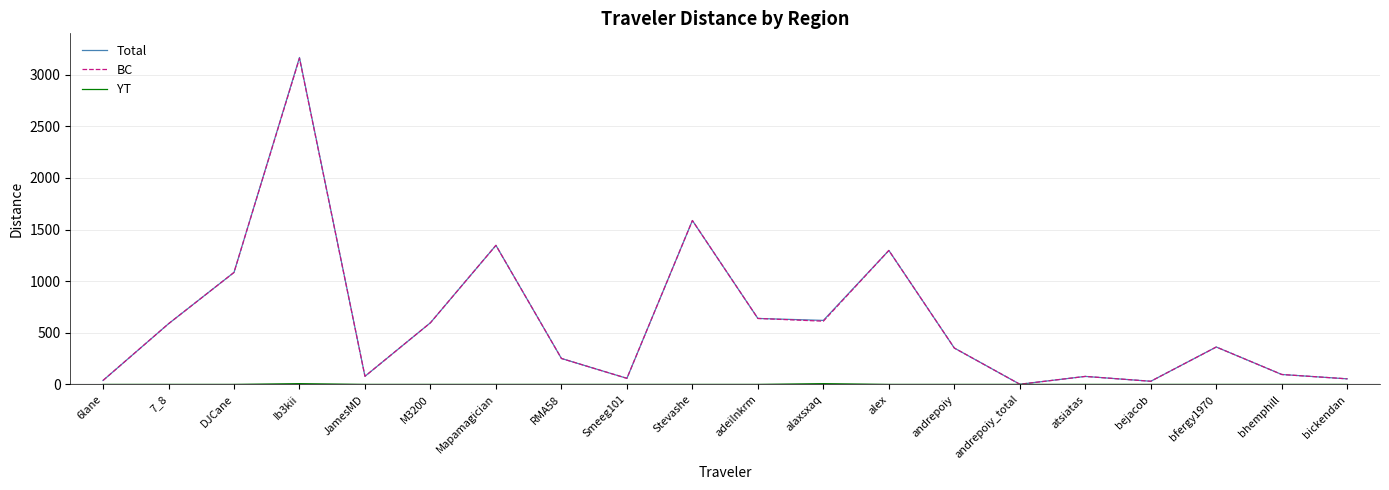

The value of Total at JamesMD is 78.8. True or false?

True